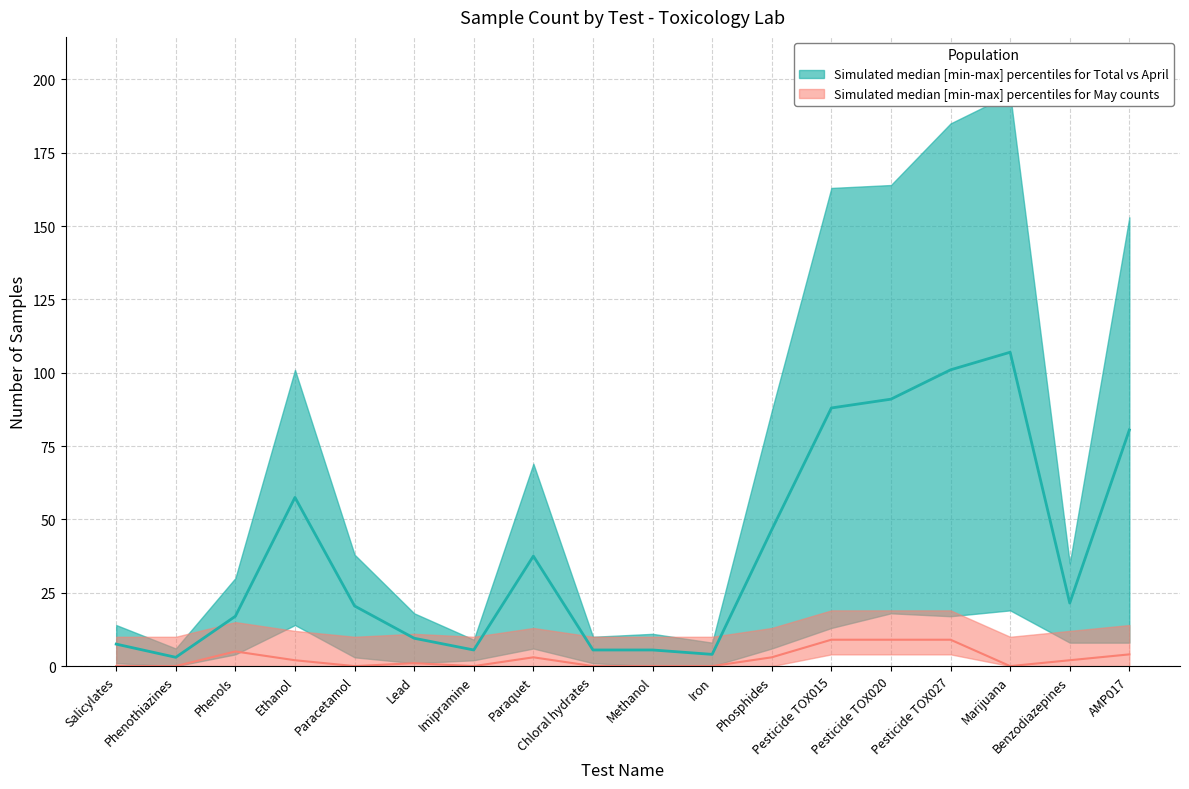

Where is Median teal (Total+April)/2 nearest to the value 55?

Ethanol